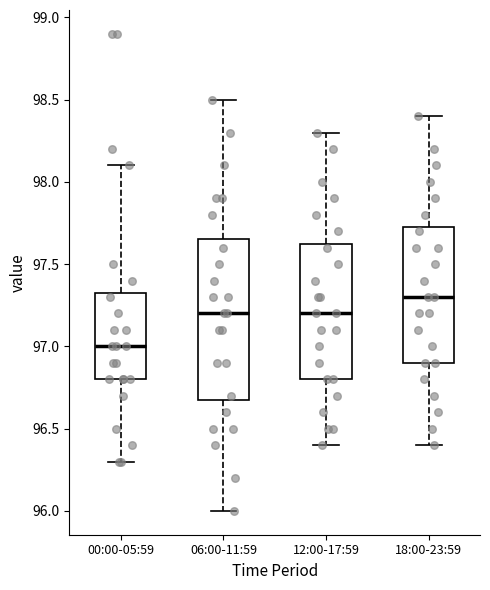

Reading left to right, read every box against the y-axis: the position of its median line, the range the box covers, and the ends of its whiskers. The values are not printed on the chart, so give them approximately, as read against the axis.

00:00-05:59: median 97.00, box 96.80 to 97.35, whiskers 96.30 to 98.10
06:00-11:59: median 97.20, box 96.70 to 97.65, whiskers 96.00 to 98.50
12:00-17:59: median 97.20, box 96.80 to 97.65, whiskers 96.40 to 98.30
18:00-23:59: median 97.30, box 96.90 to 97.75, whiskers 96.40 to 98.40